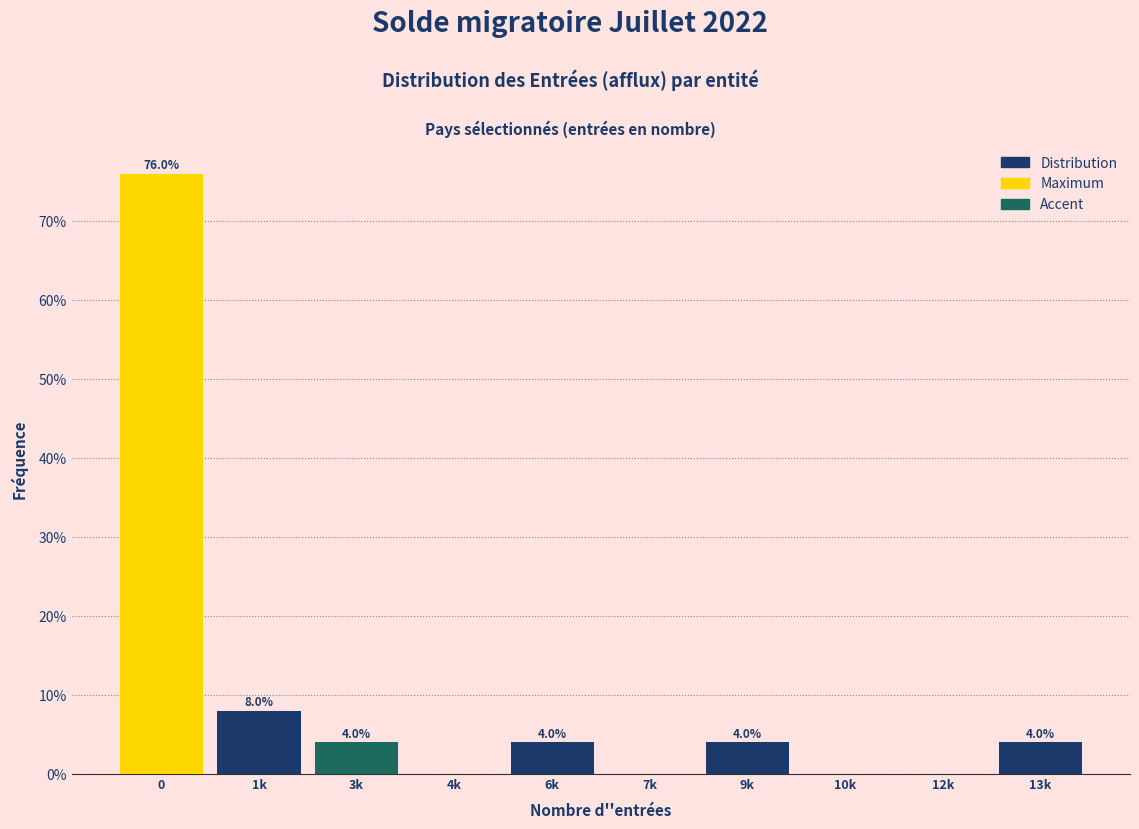

Reading left to right, transcribe all the data shown in this chart.

0=76	1k=8	3k=4	4k=0	6k=4	7k=0	9k=4	10k=0	12k=0	13k=4